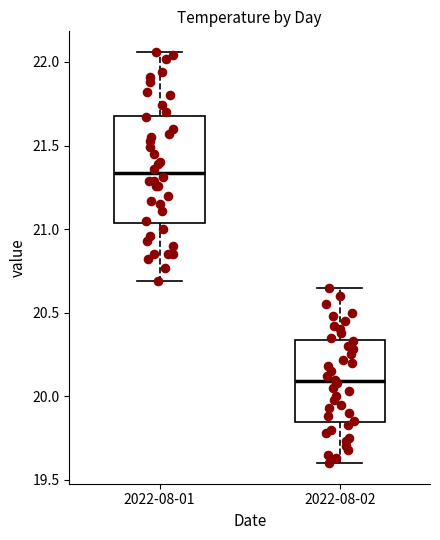

Which box's median line is the highest?

2022-08-01